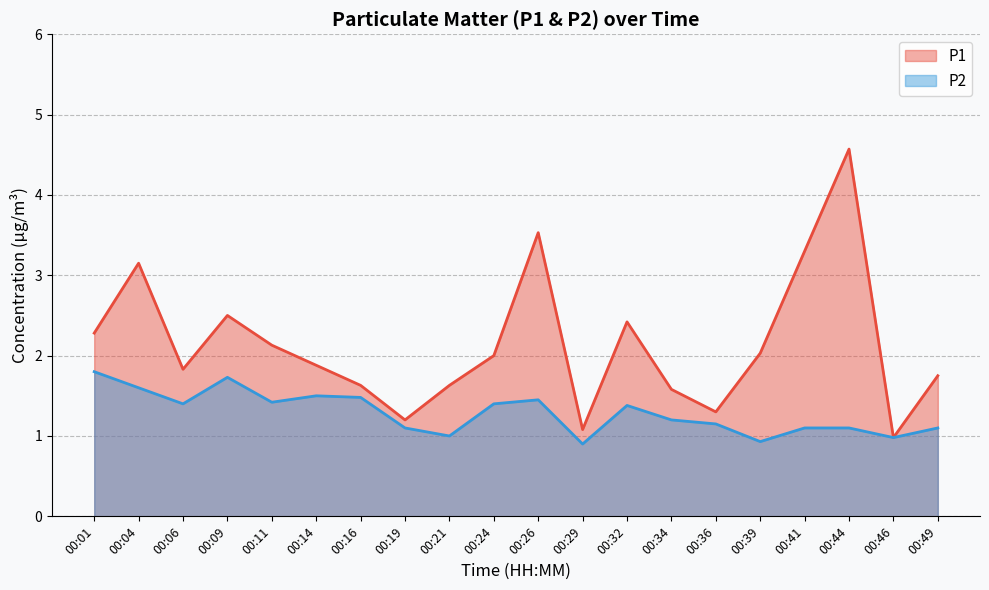

Rank the series at 00:34 from highest to lowest value.

P1, P2